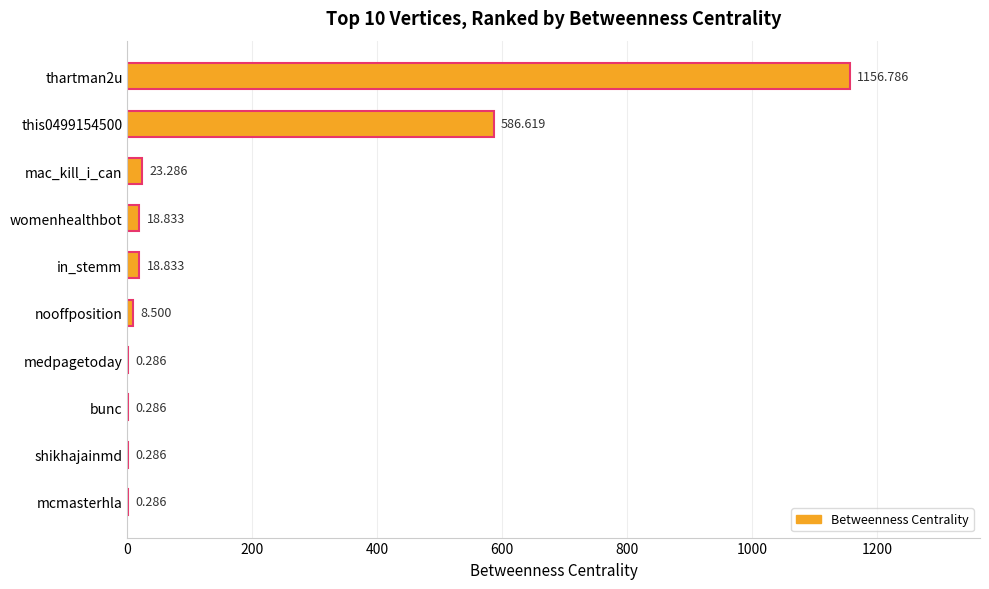

Between mcmasterhla and mac_kill_i_can, which is larger?

mac_kill_i_can